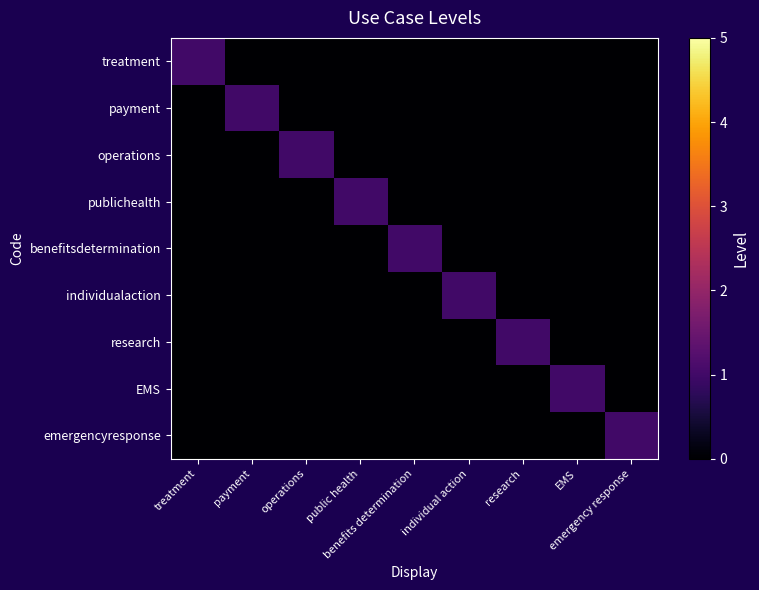

What is the total value across all series at individual action?

1